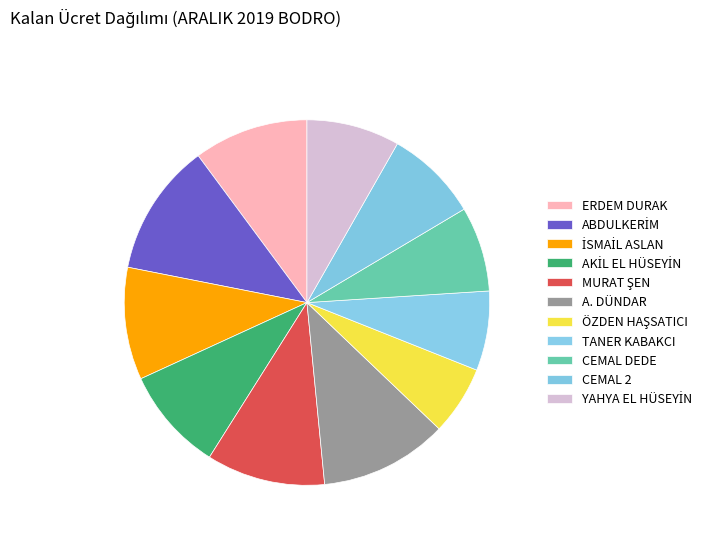

Rank the categories by value from lowest to highest.

ÖZDEN HAŞSATICI, TANER KABAKCI, CEMAL DEDE, CEMAL 2, YAHYA EL HÜSEYİN, AKİL EL HÜSEYİN, İSMAİL ASLAN, ERDEM DURAK, MURAT ŞEN, A. DÜNDAR, ABDULKERİM